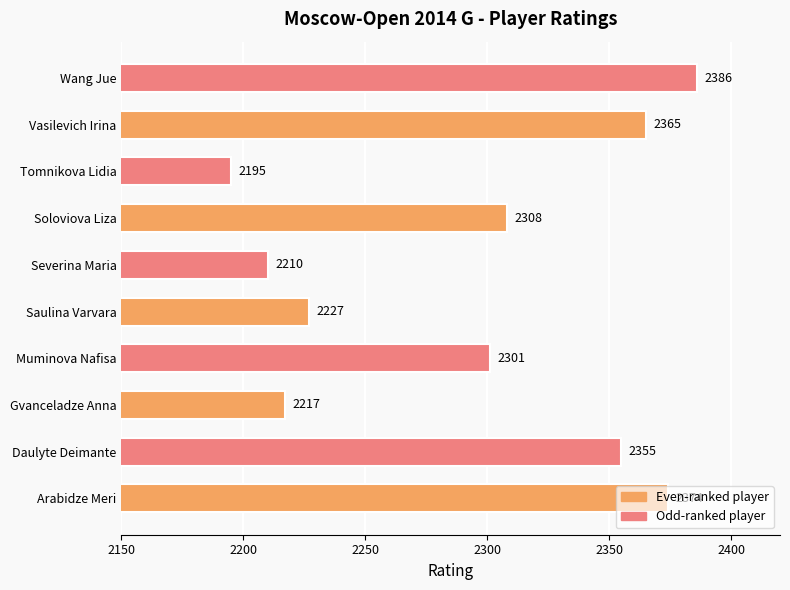

Is it true that the value at Gvanceladze Anna is 2217?

True